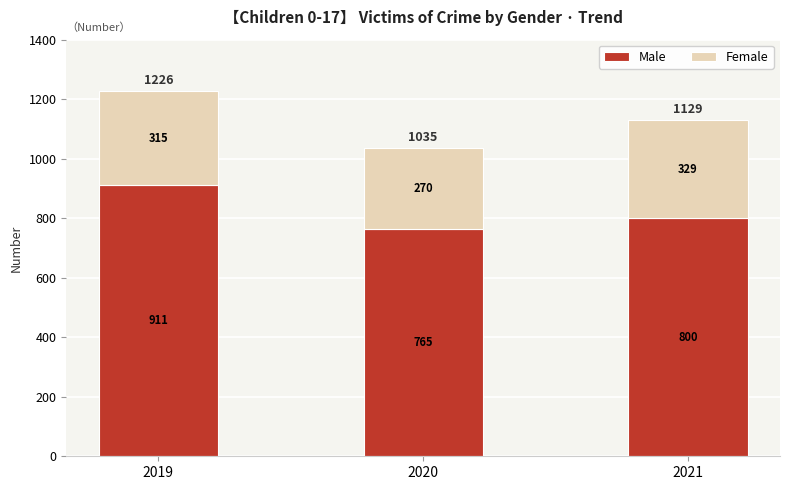

True or false: Male has a value of 272 at 2020.

False